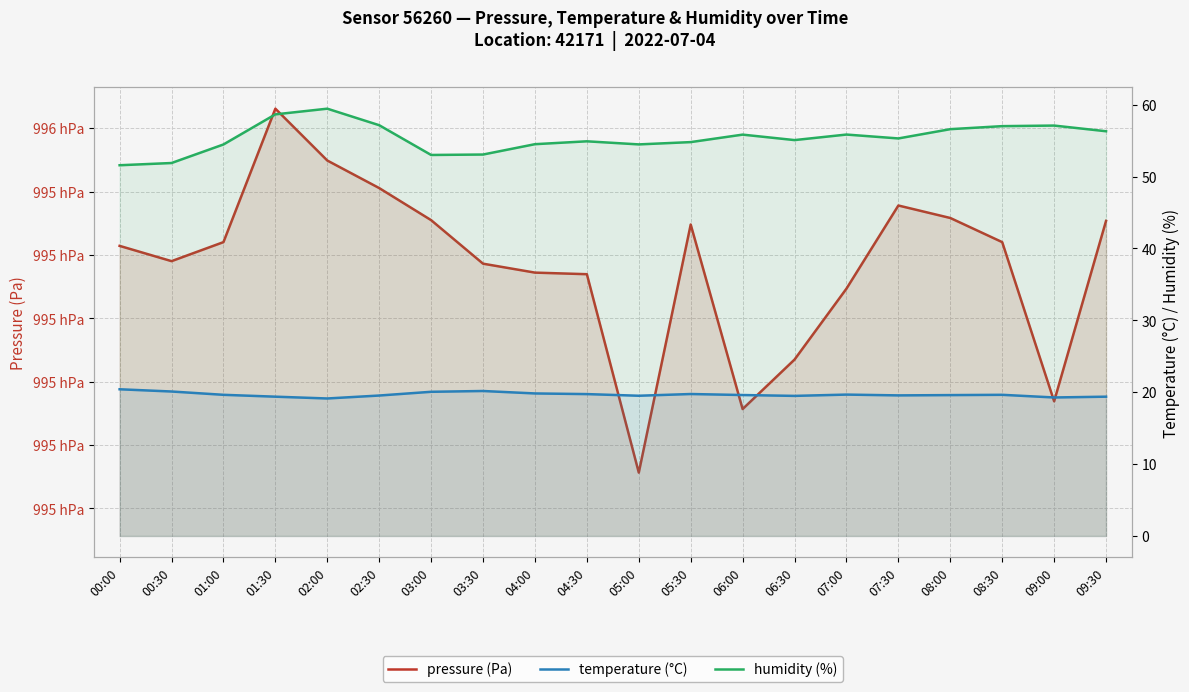

What are all the series names shown in the legend?

pressure (Pa), temperature (°C), humidity (%)